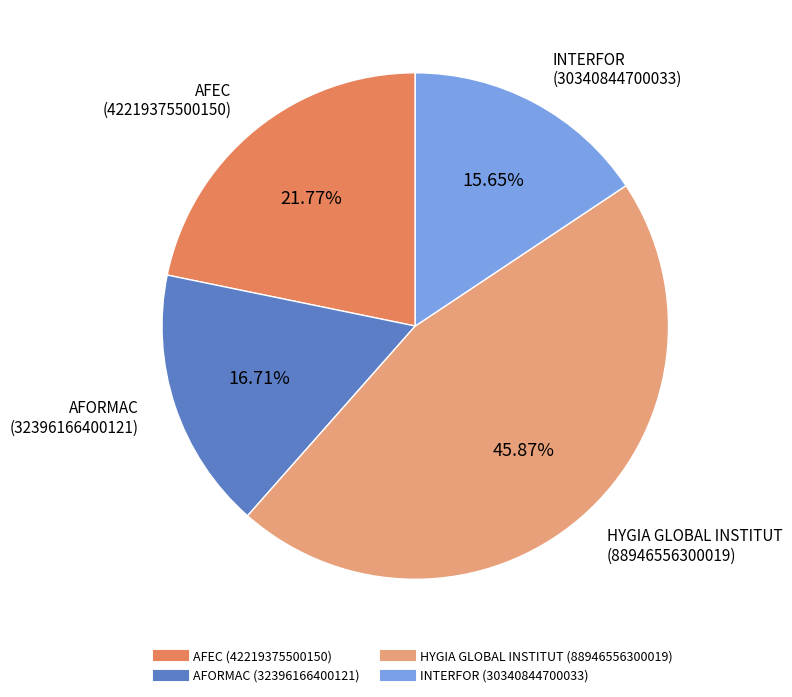

Count the number of slices in the pie.

4